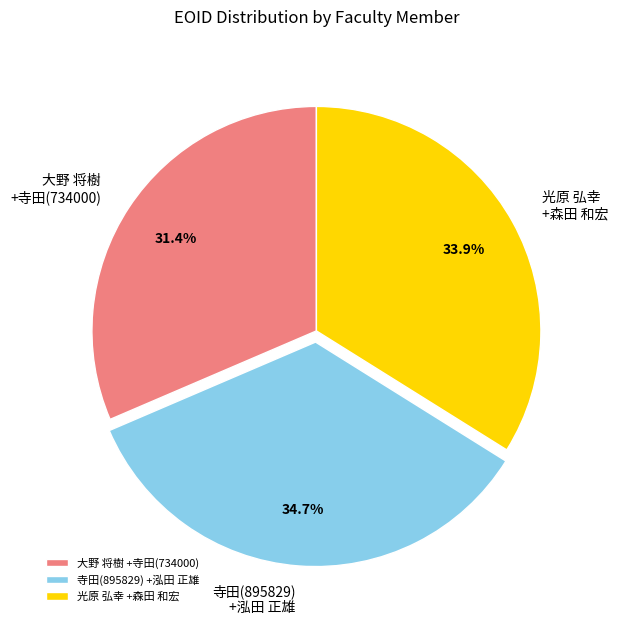

Between 光原 弘幸 +森田 和宏 and 大野 将樹 +寺田(734000), which is larger?

光原 弘幸 +森田 和宏